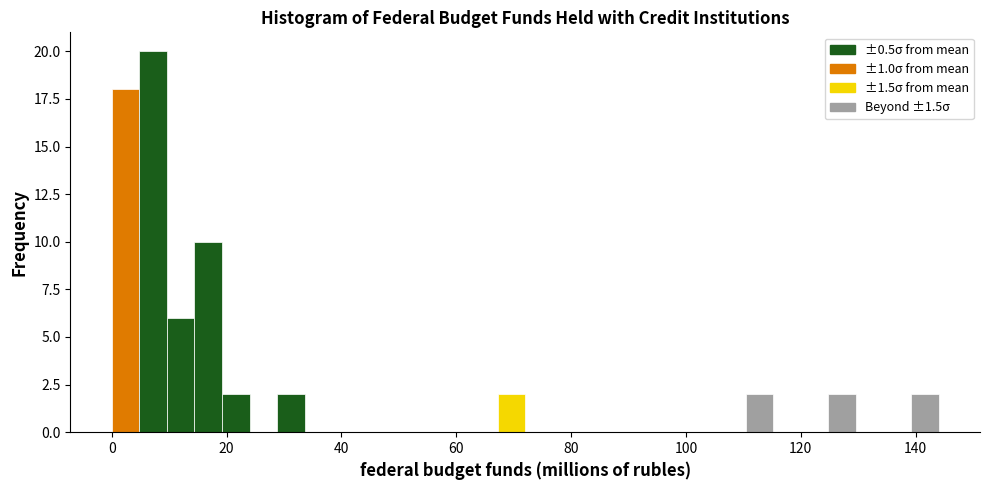

Around what value on the x-axis is the tallest bar? Give the approximate position of its centre, as read against the axis.

8